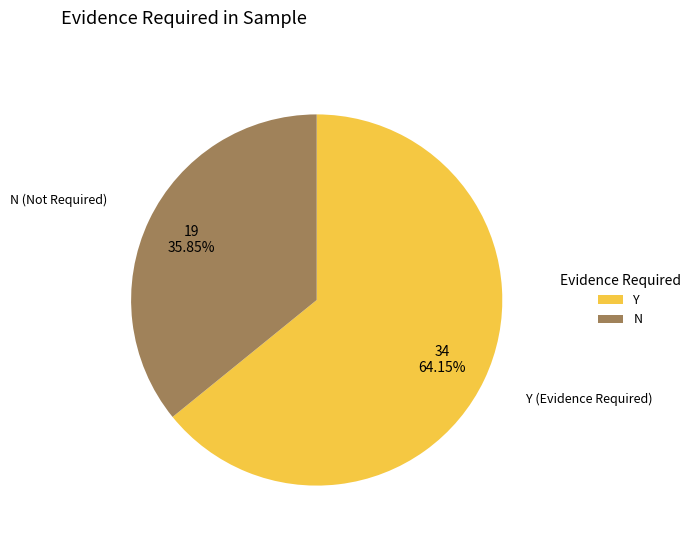

Combined, do N and Y account for over 50%?

Yes